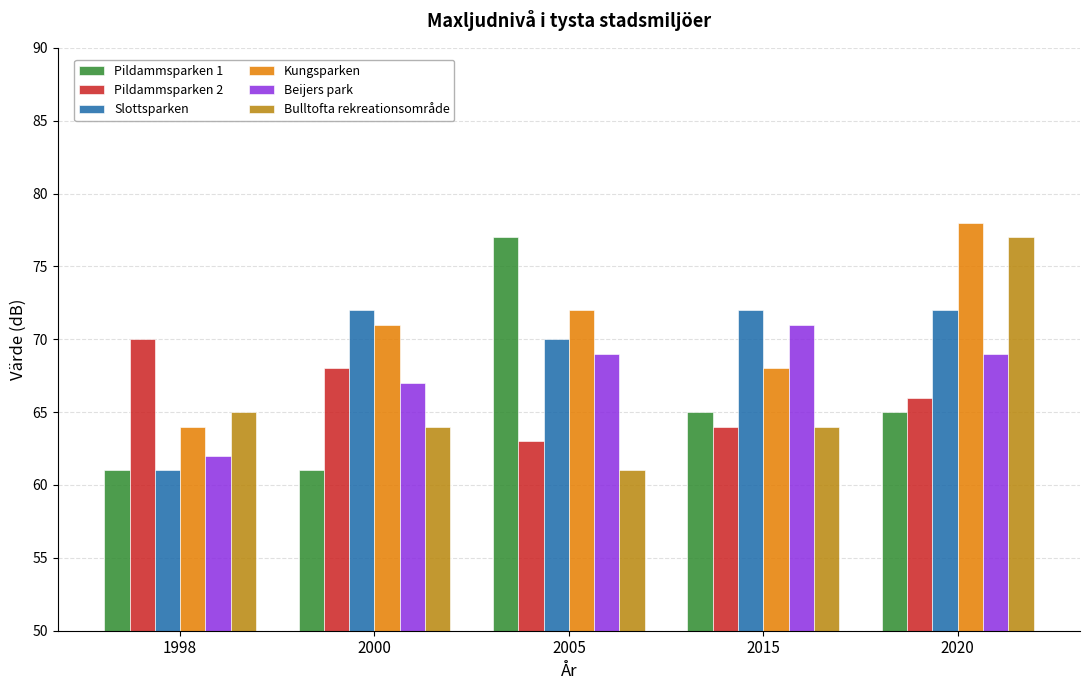

What is the value of the Slottsparken bar at the 1st from the left?

61